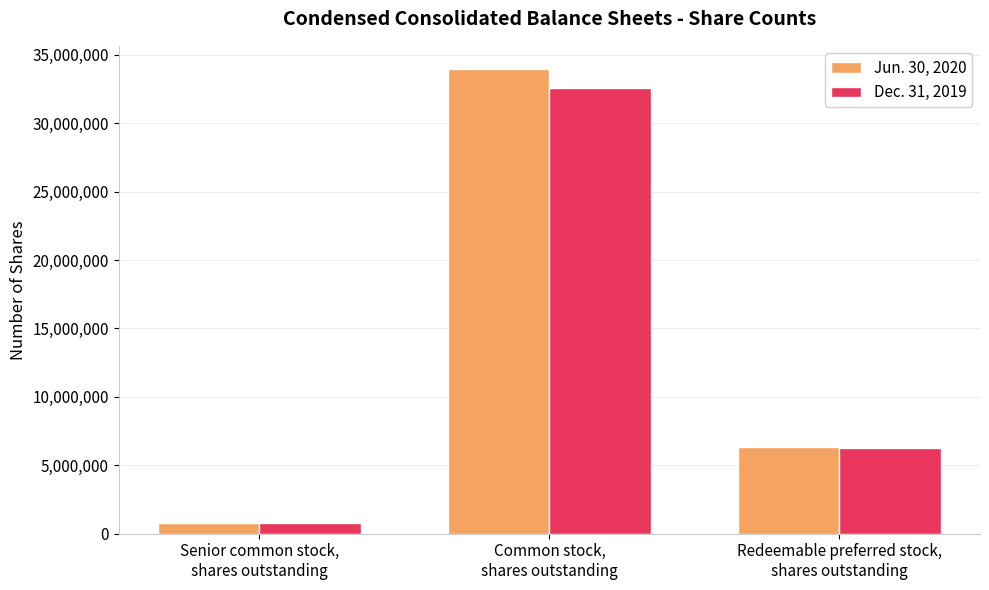

What is the sum of all Dec. 31, 2019 values?

39669641